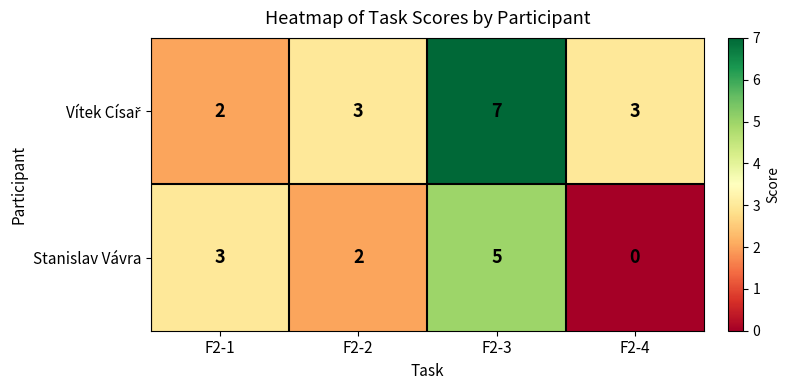

What is the difference between the maximum and minimum values in the Stanislav Vávra series?

5